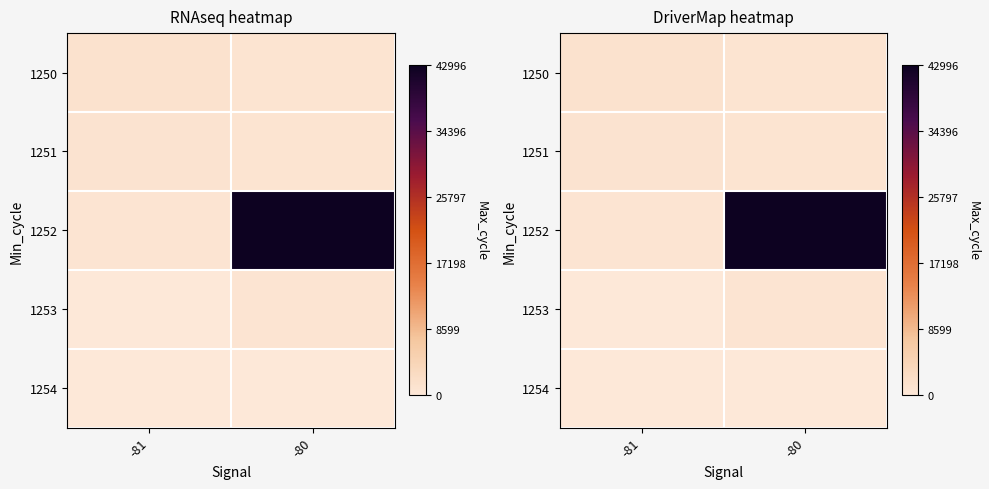

Is it true that 1251 equals 470 at -81?

False